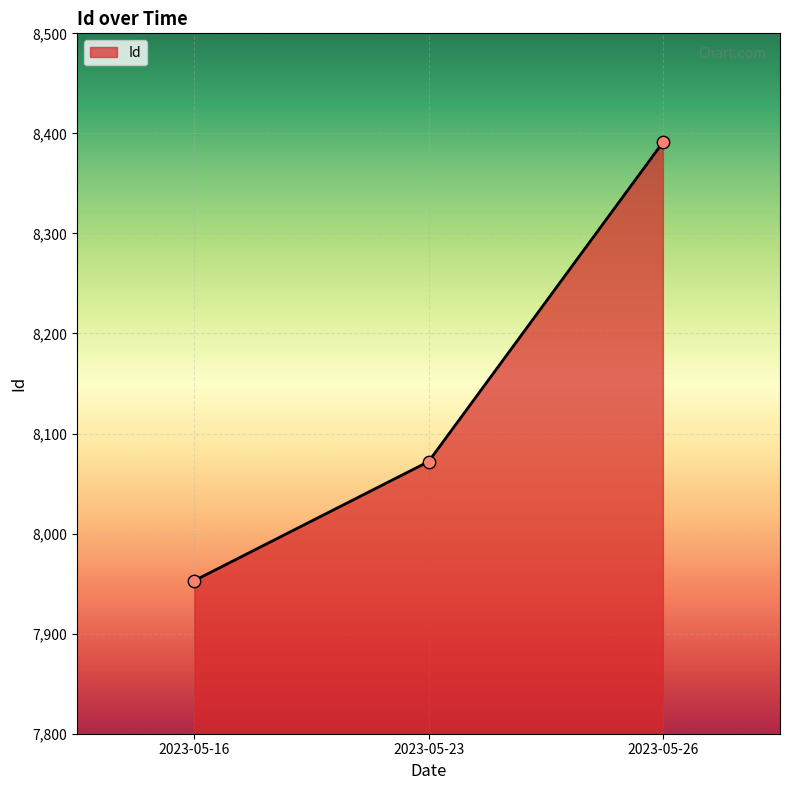

What is the ratio of the value at 2023-05-23 to the value at 2023-05-26?

1.0